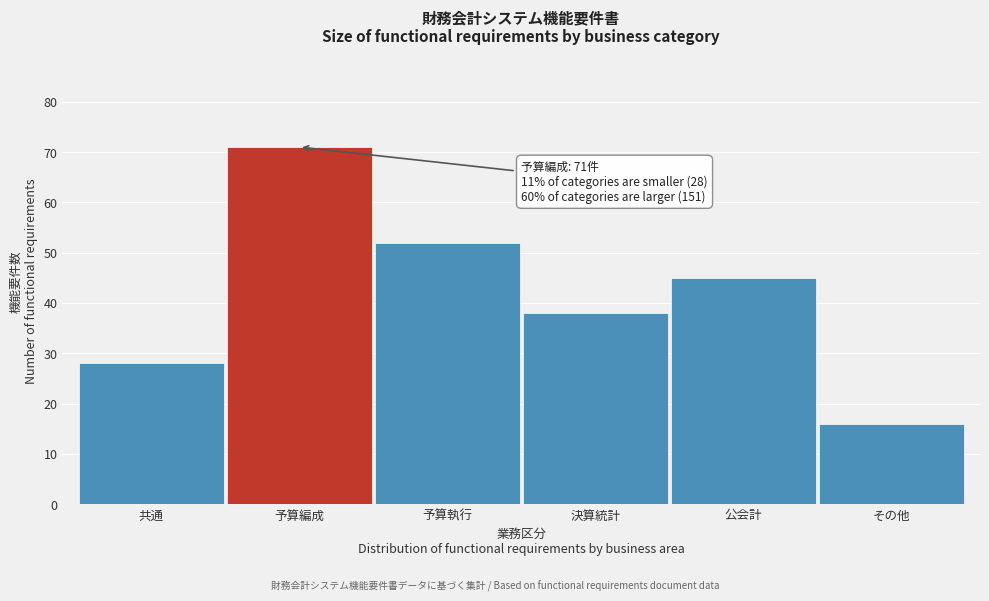

Reading left to right, transcribe all the data shown in this chart.

共通=28	予算編成=71	予算執行=52	決算統計=38	公会計=45	その他=16